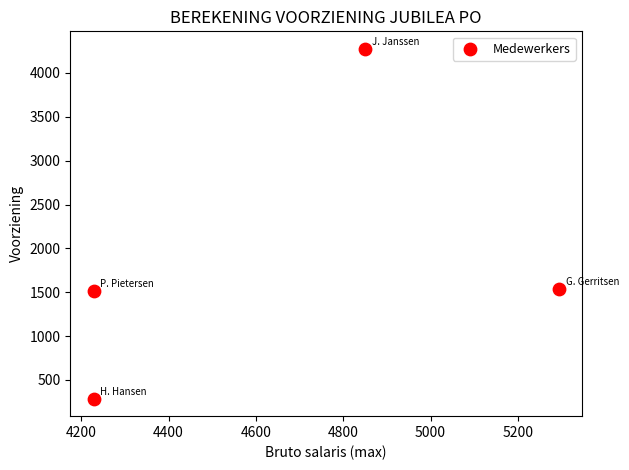

What is the range of X values (max minus min)?

1066.0